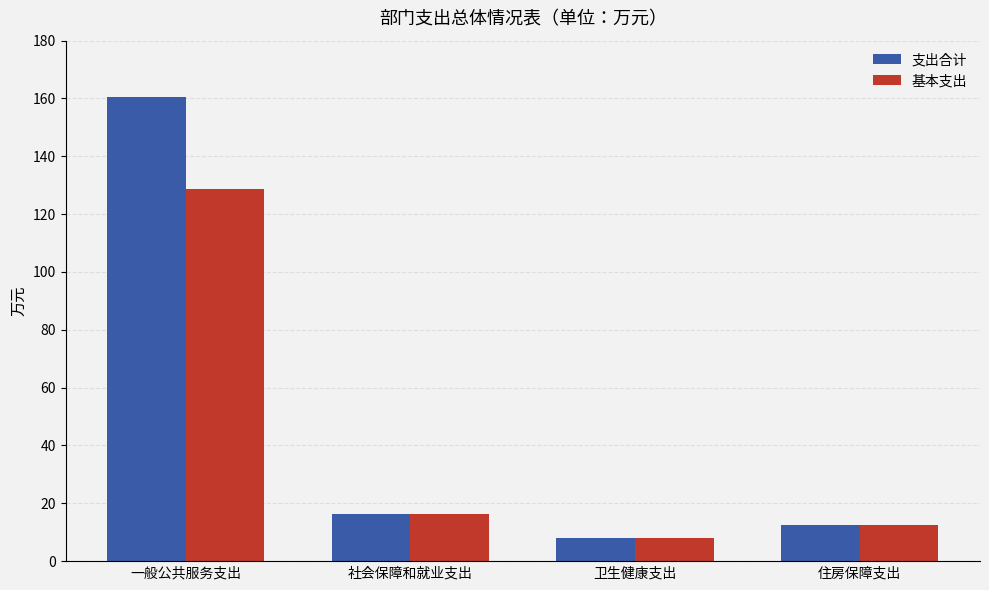

True or false: 基本支出 has a value of 70.2 at 一般公共服务支出.

False